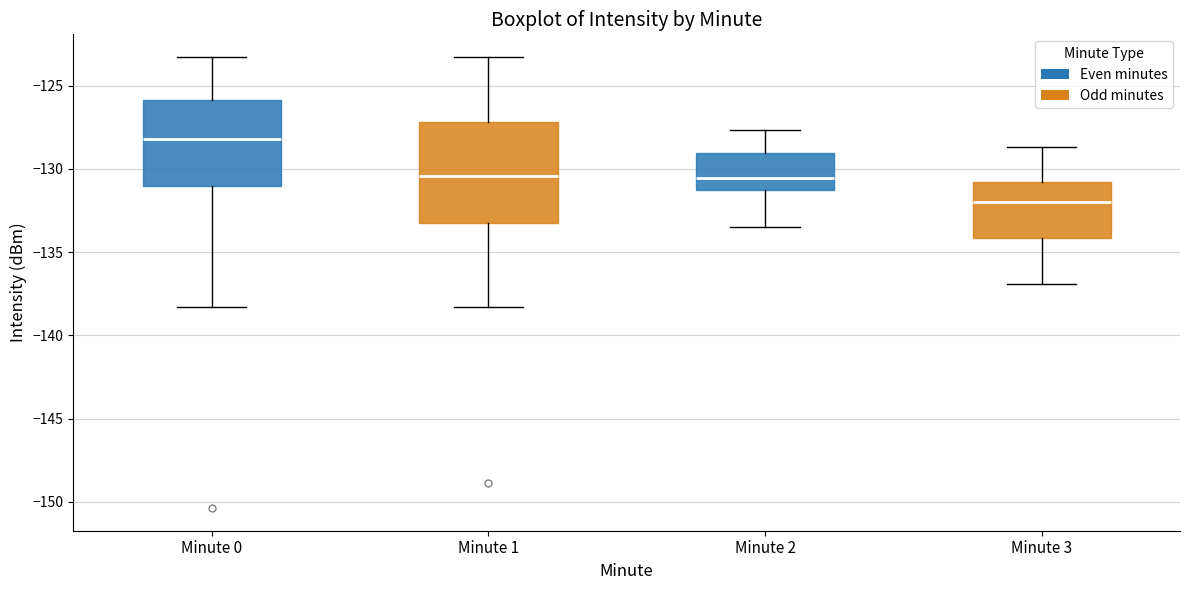

Comparing the boxes themselves (not the whiskers), which one is the tallest?

Minute 1